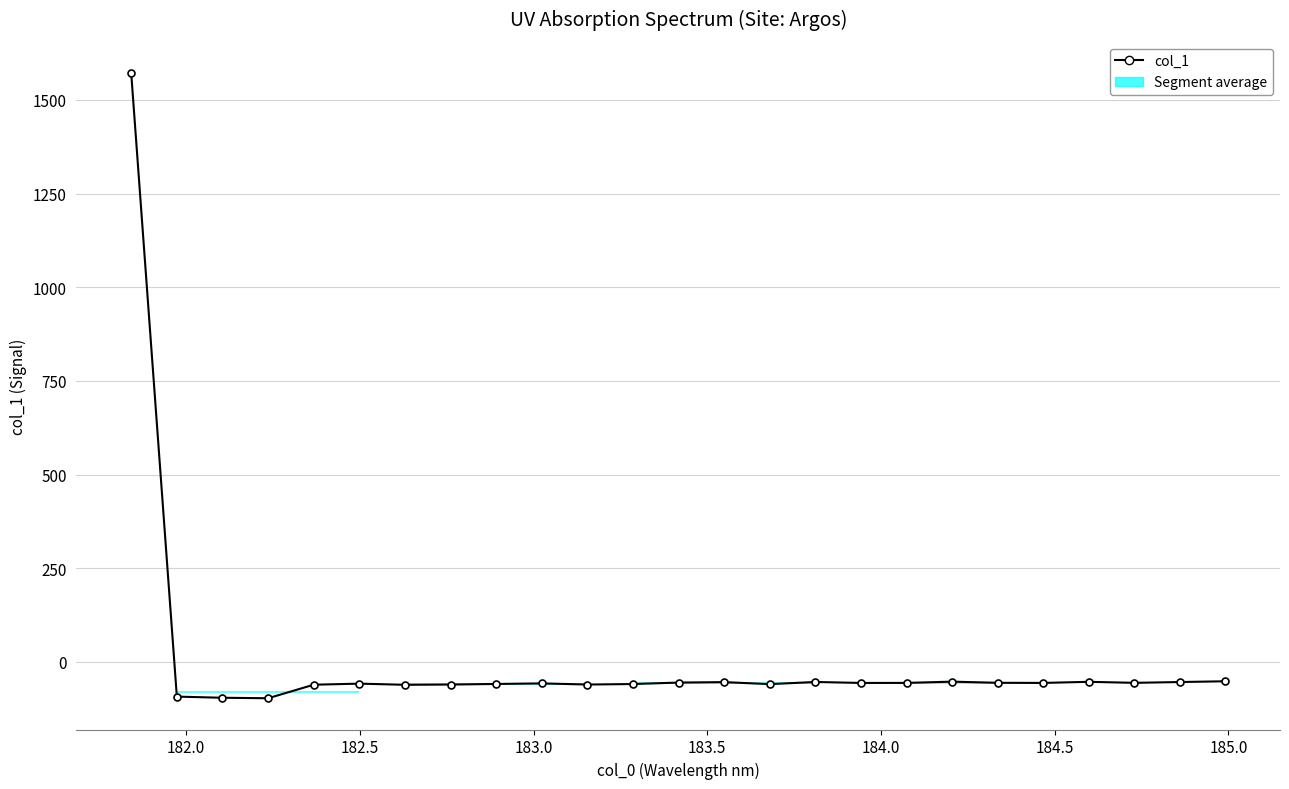

True or false: the data shows -83.7 at 185.5.

False